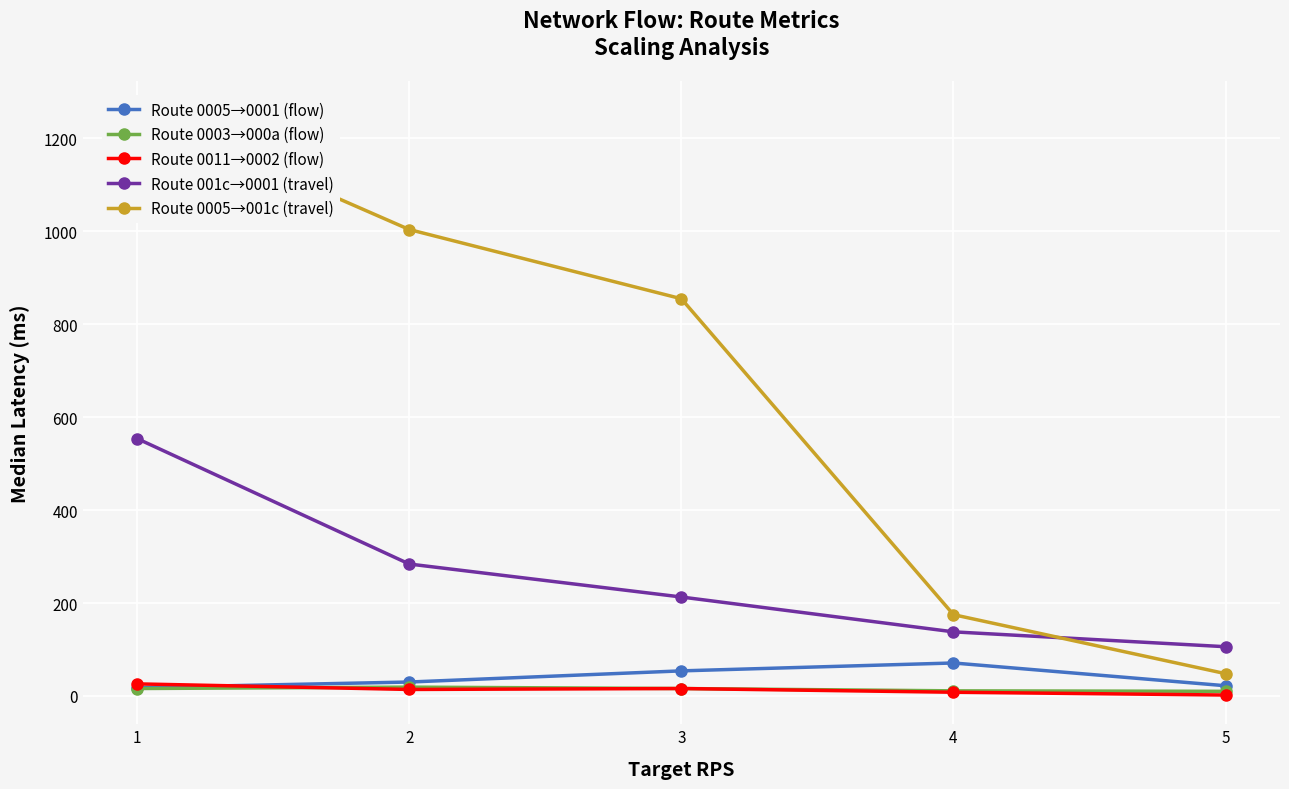

Where is the first local minimum for Route 0011→0002 (flow)?

2